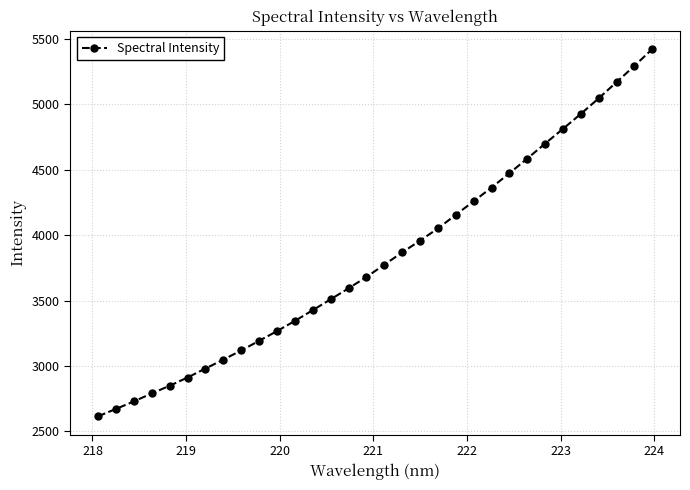

How many lines are shown in the chart?

1